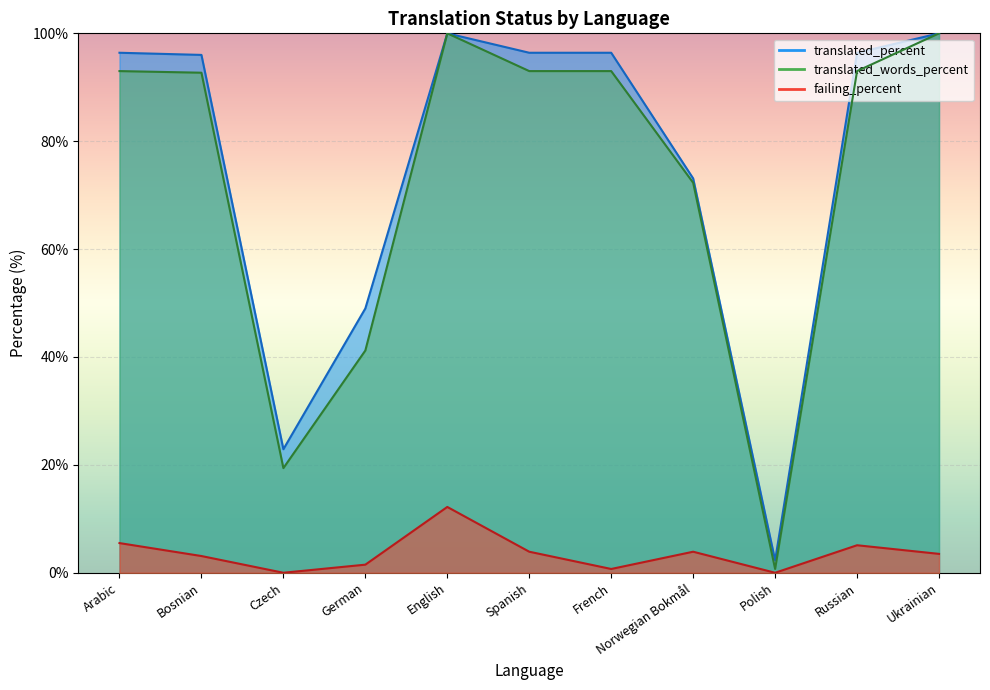

Does the chart display data point markers on the line(s)?

No